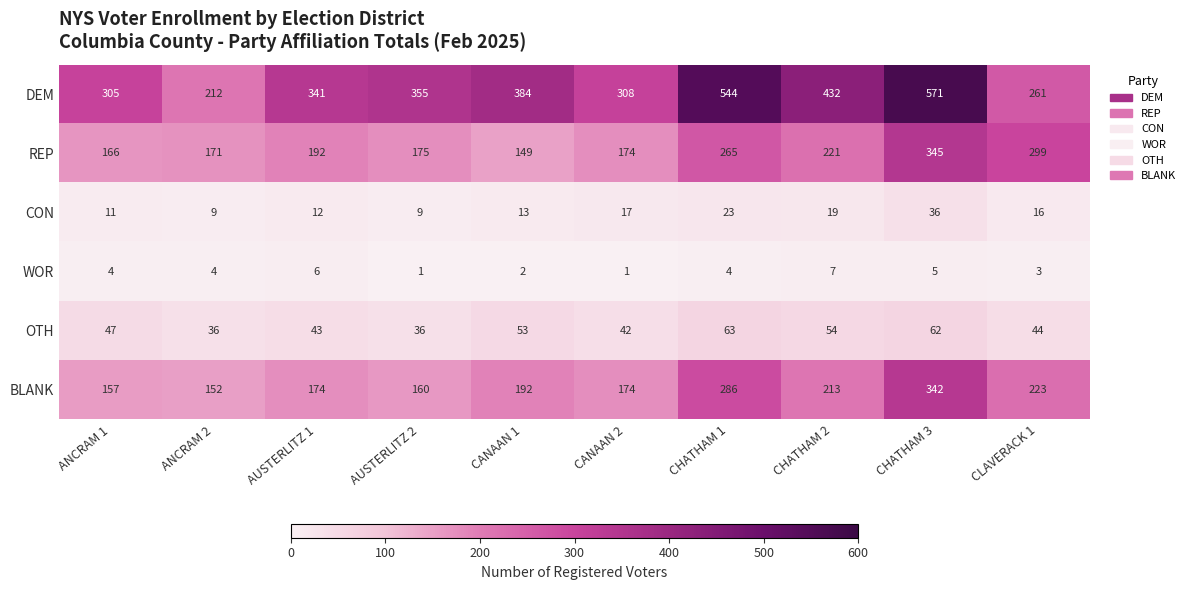

The OTH series shows 36 at ANCRAM 2. True or false?

True